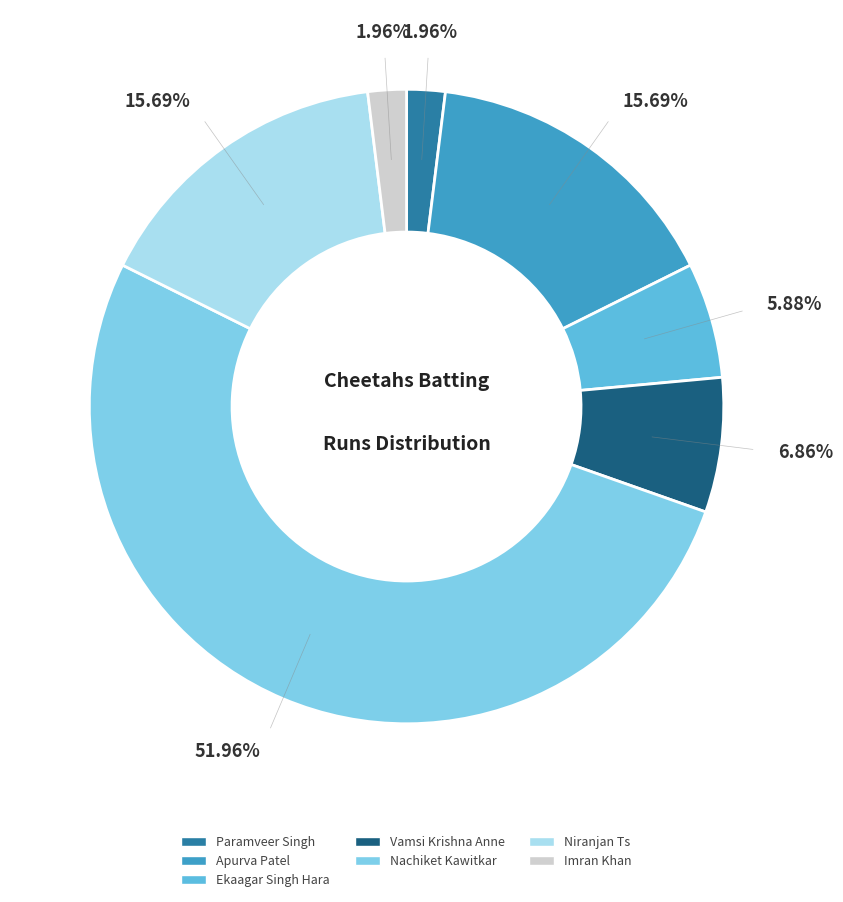

What is the total percentage of Paramveer Singh and Apurva Patel?

17.6%